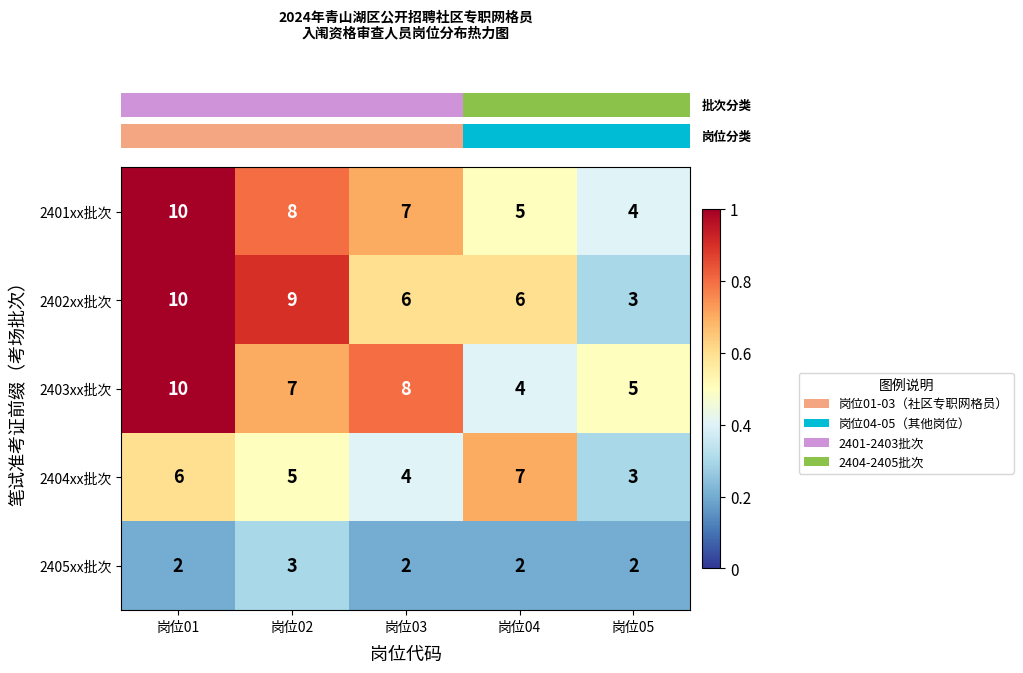

Rank the categories by 2401xx批次 value from lowest to highest.

岗位05, 岗位04, 岗位03, 岗位02, 岗位01